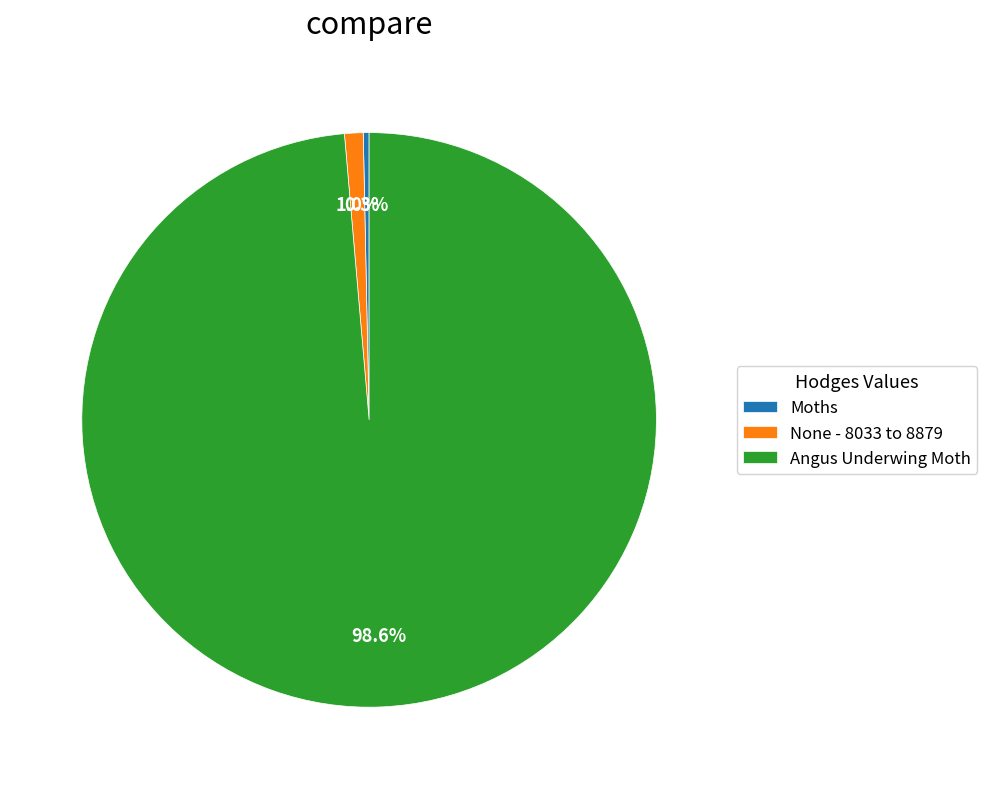

What percentage do None - 8033 to 8879 and Angus Underwing Moth together represent?

99.7%